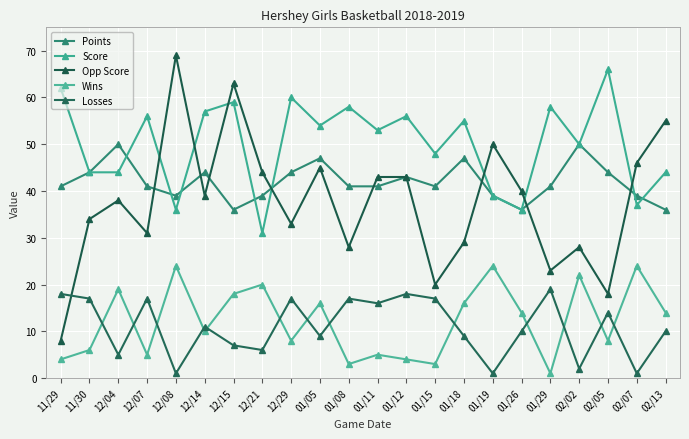

What is the label of the 15th point from the left?

01/18